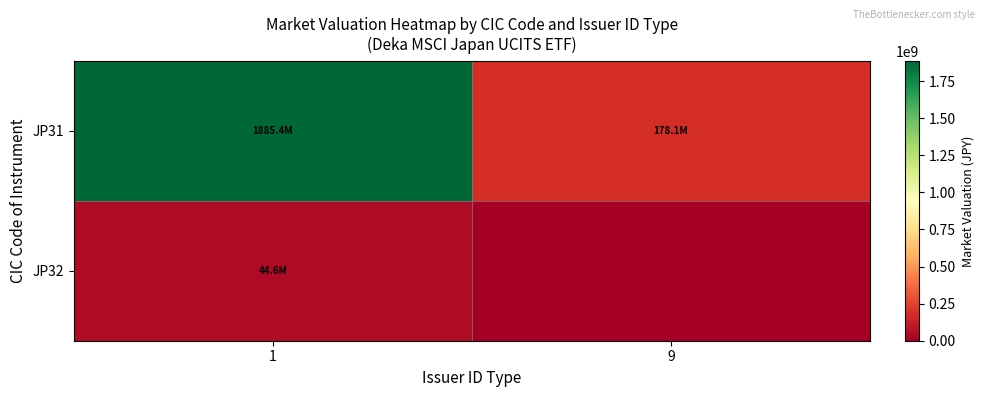

Which series has the largest total across all categories?

JP31